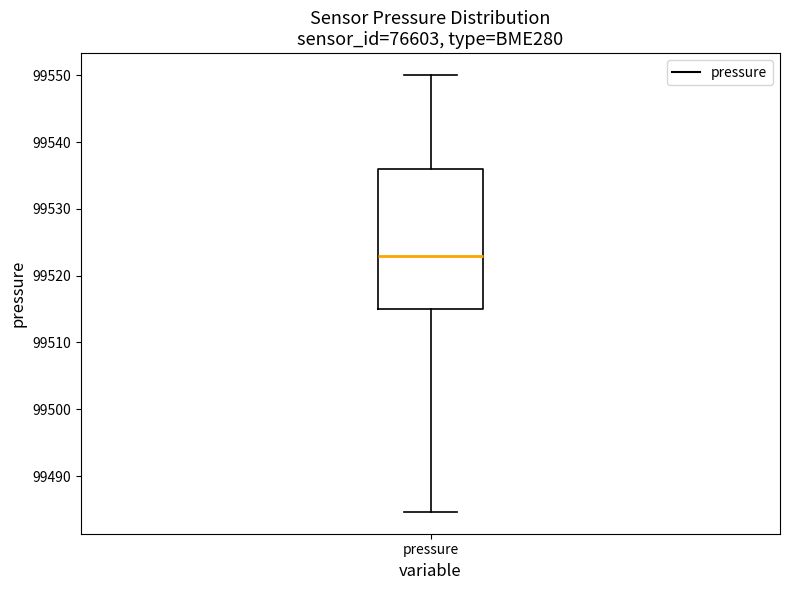

Read this box plot against the y-axis: the position of the median line, the range covered by the box, and the ends of both whiskers. The values are not printed on the chart, so give them approximately, as read against the axis.

median 99523, box 99515 to 99536, whiskers 99485 to 99550